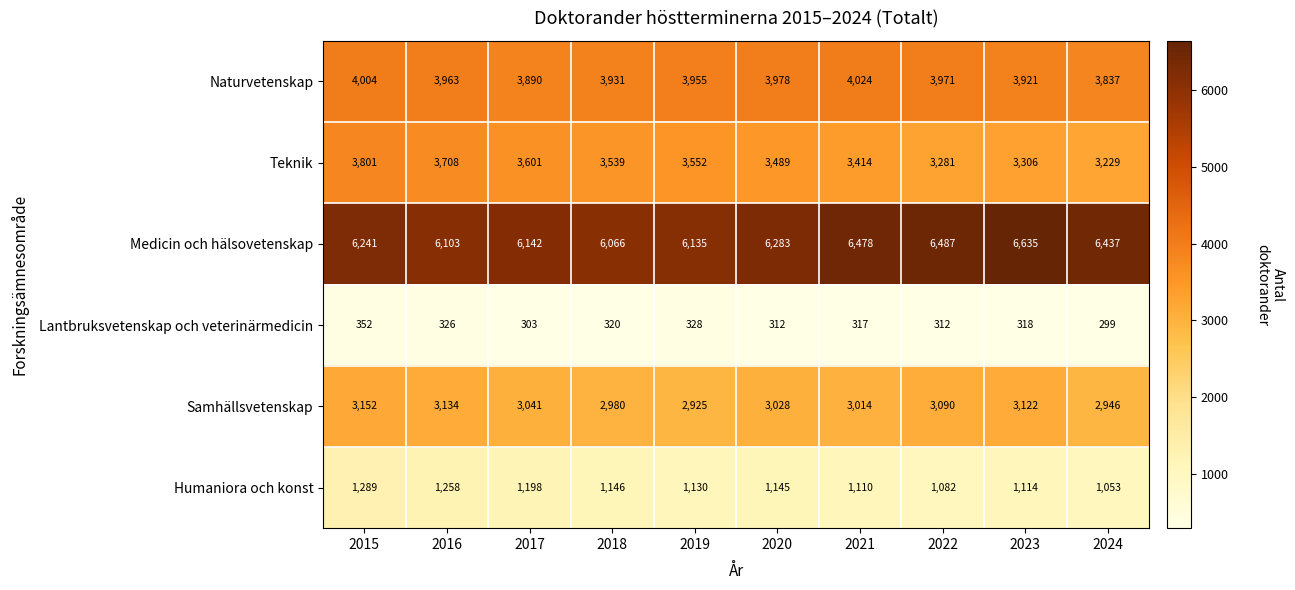

Count the number of data series in this chart.

6